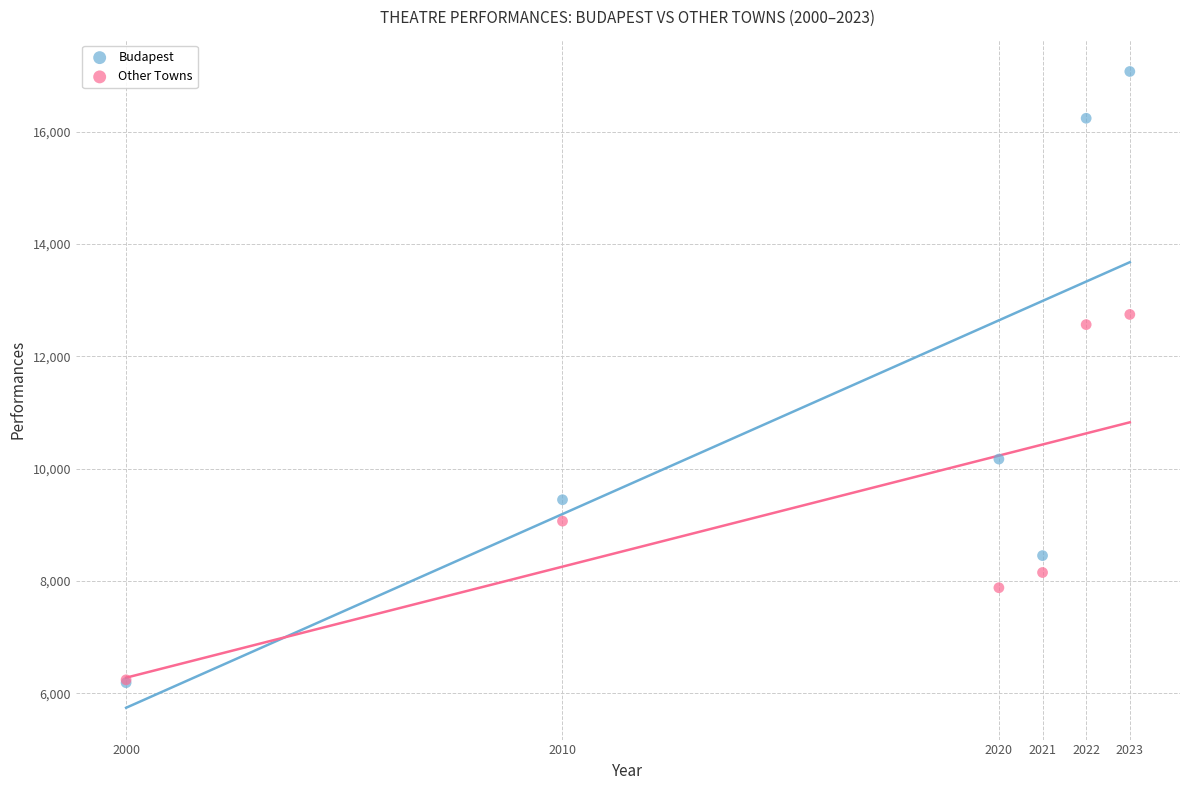

Across all series, what Y value is closest to 11632?

12567